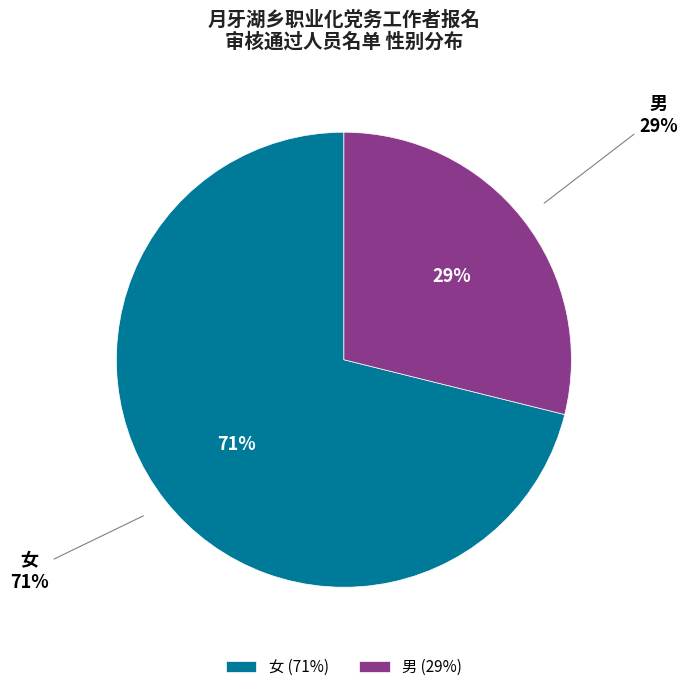

Is the sum of 男 and 女 greater than half?

Yes